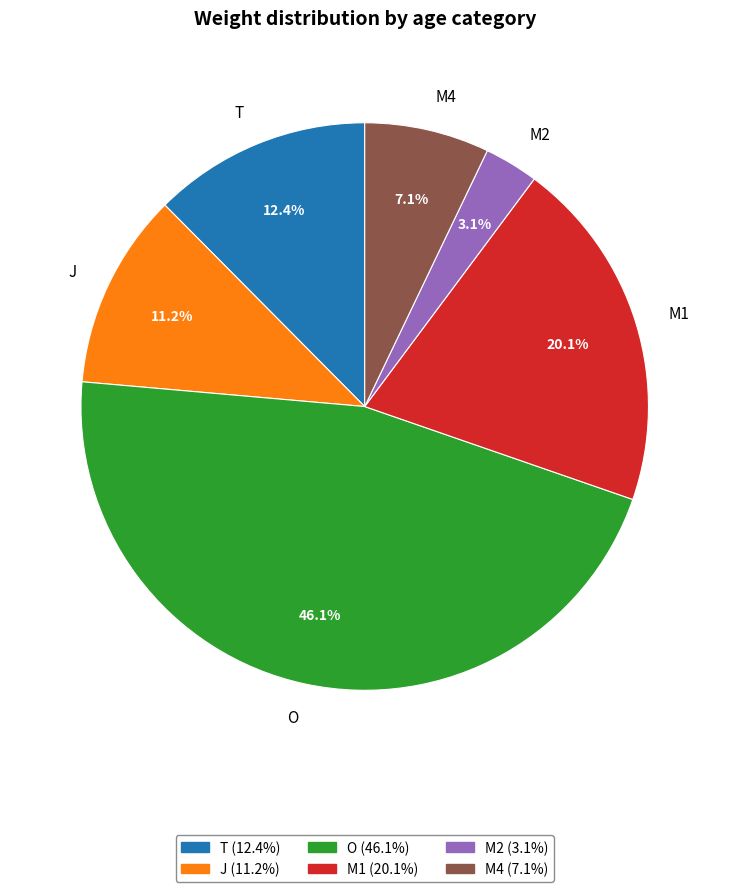

Combined, what portion of the pie is M1 and O?

66.2%